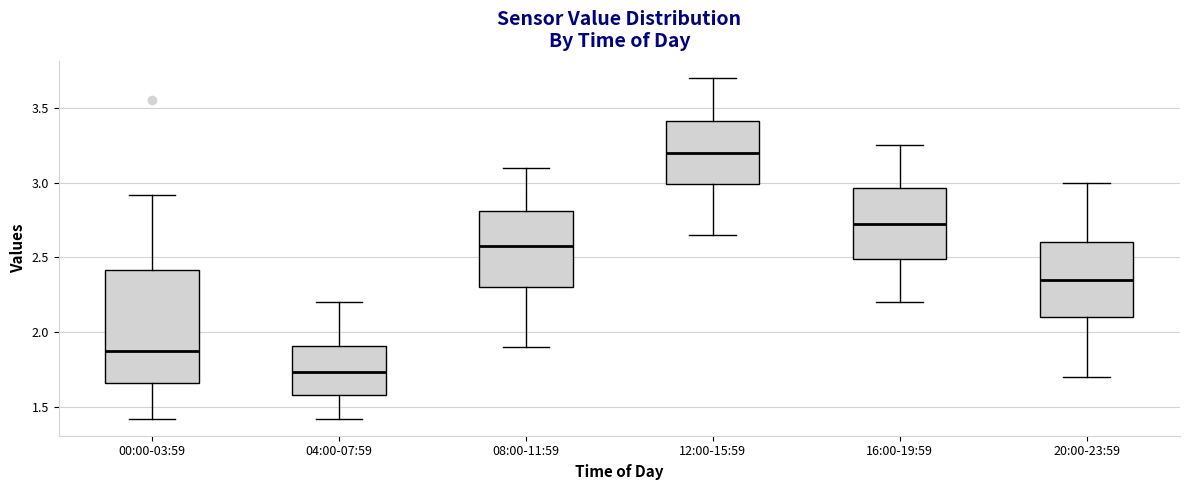

Where does the upper whisker of the box for 20:00-23:59 end on the y-axis? The values are not printed on the chart, so give them approximately, as read against the axis.

3.00